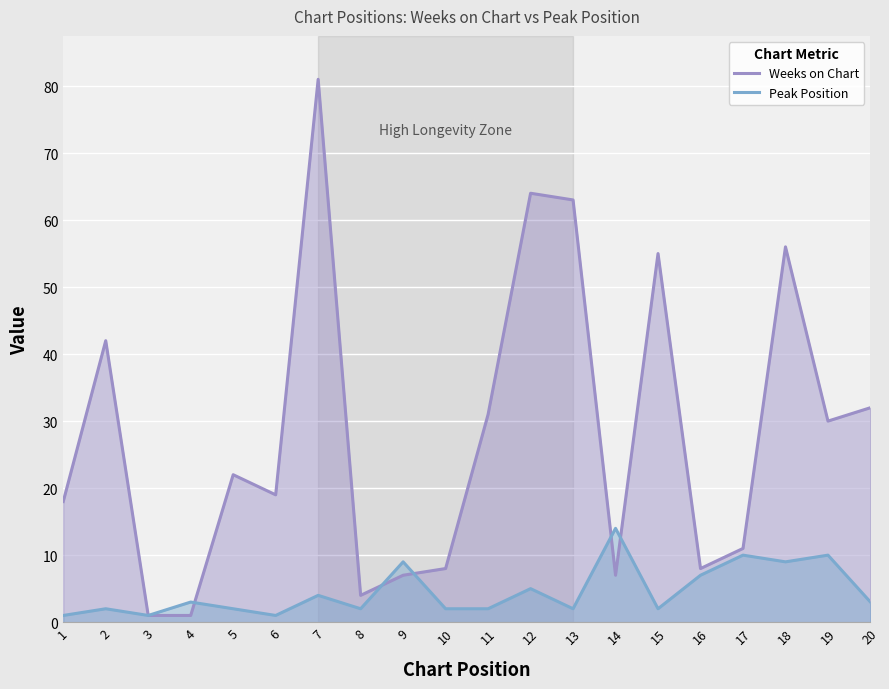

Reading left to right, extract all data points from this chart.

Weeks on Chart: 18	42	1	1	22	19	81	4	7	8	31	64	63	7	55	8	11	56	30	32
Peak Position: 1	2	1	3	2	1	4	2	9	2	2	5	2	14	2	7	10	9	10	3